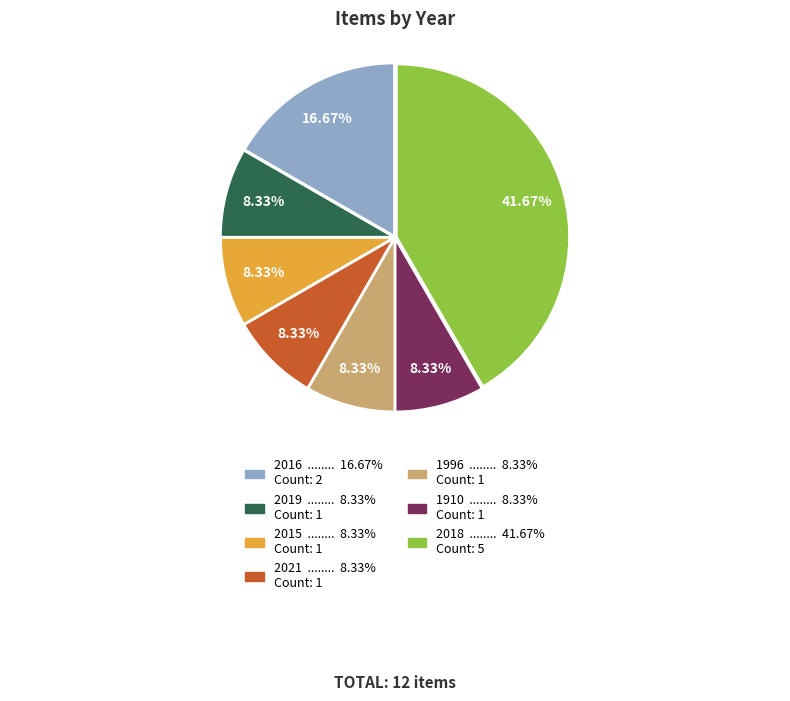

Approximately how many times larger is the value at 1910 compared to 2015?

1.0